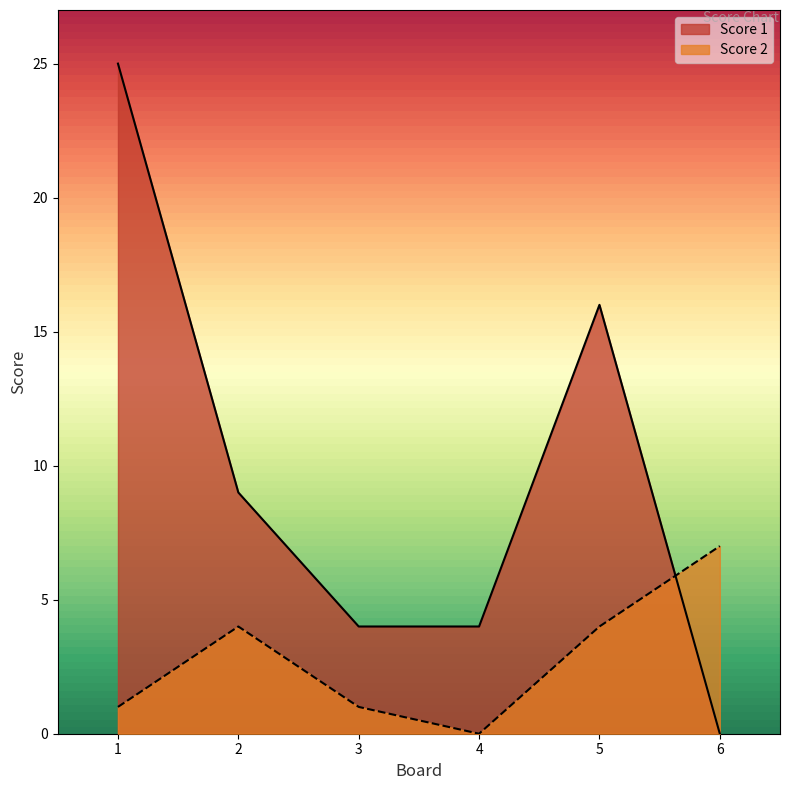

What is the value of the Score 2 point at the 6th from the left?

7